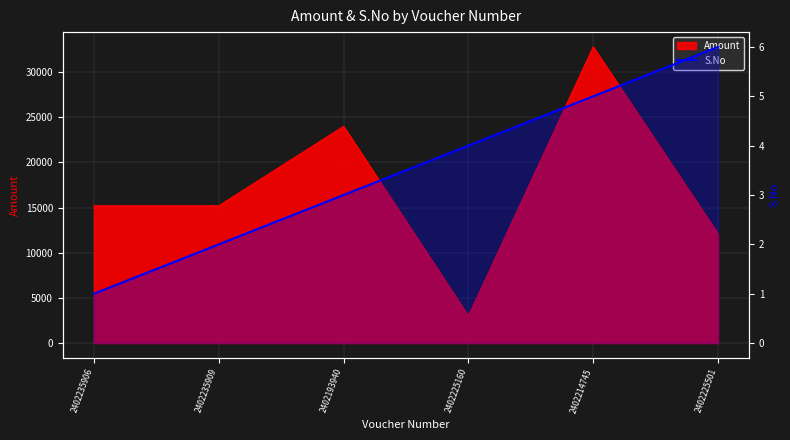

Count the number of values greater than 4.

2